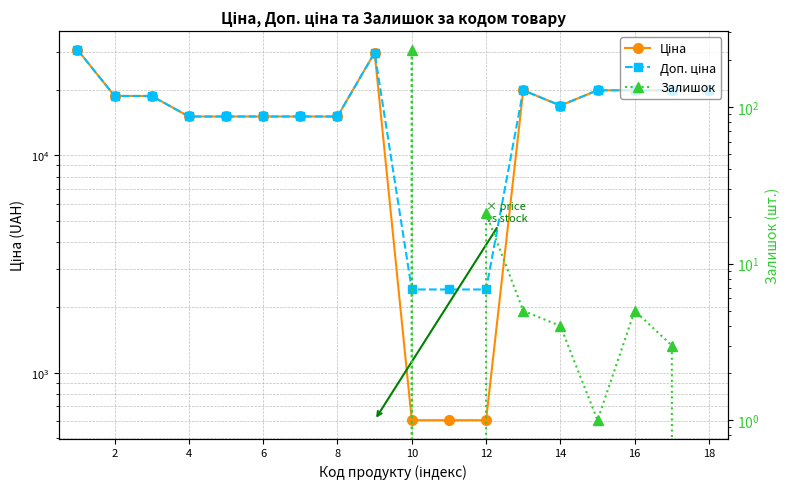

True or false: Доп. ціна and Залишок cross at least once.

False